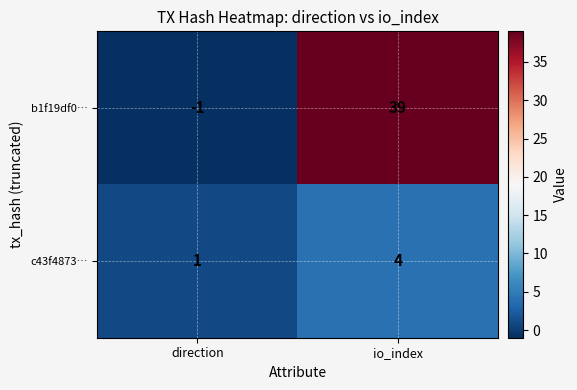

The b1f19df0… series shows 61 at io_index. True or false?

False